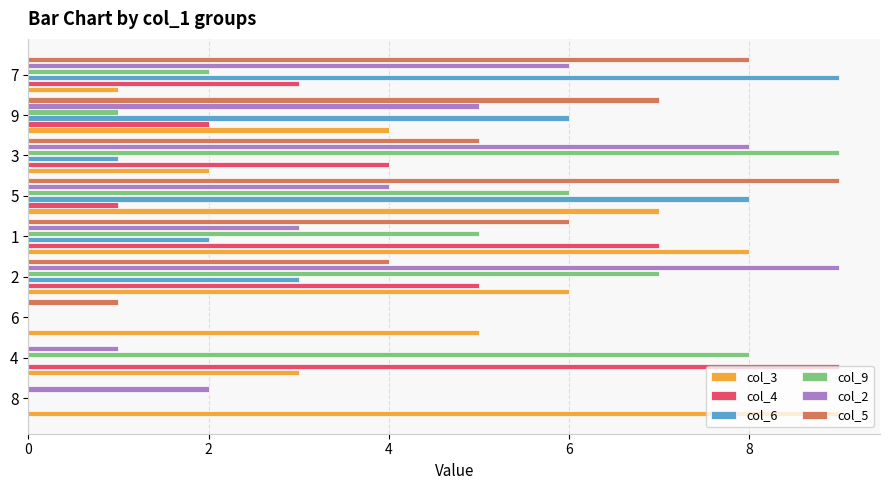

True or false: col_6 has a value of 0 at 4.

True